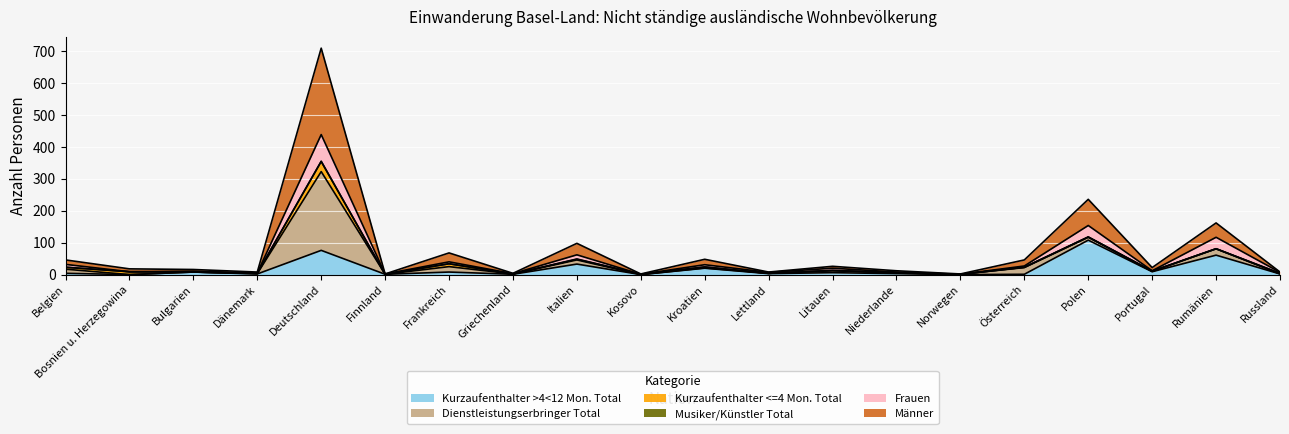

What position from the left is Rumänien?

19